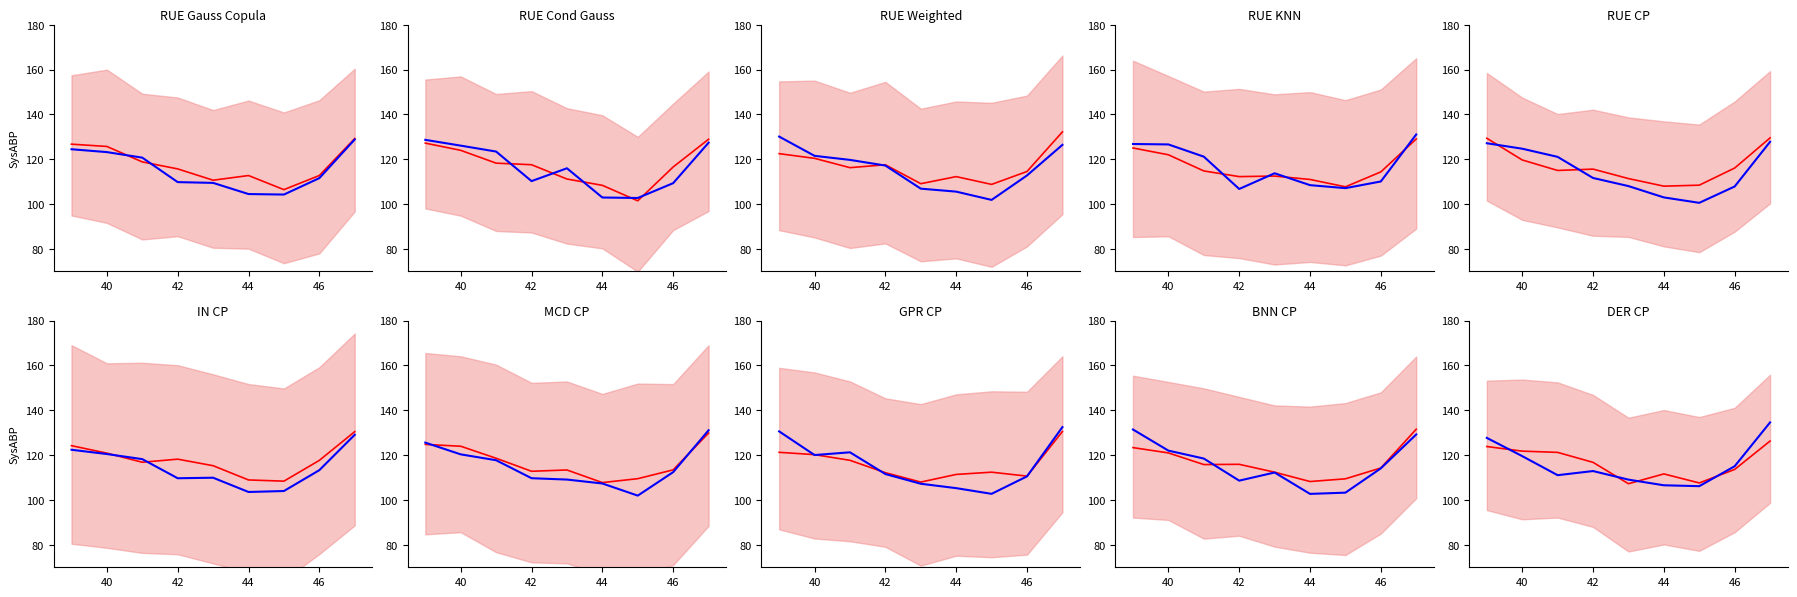

Where is actual nearest to the value 120?

40